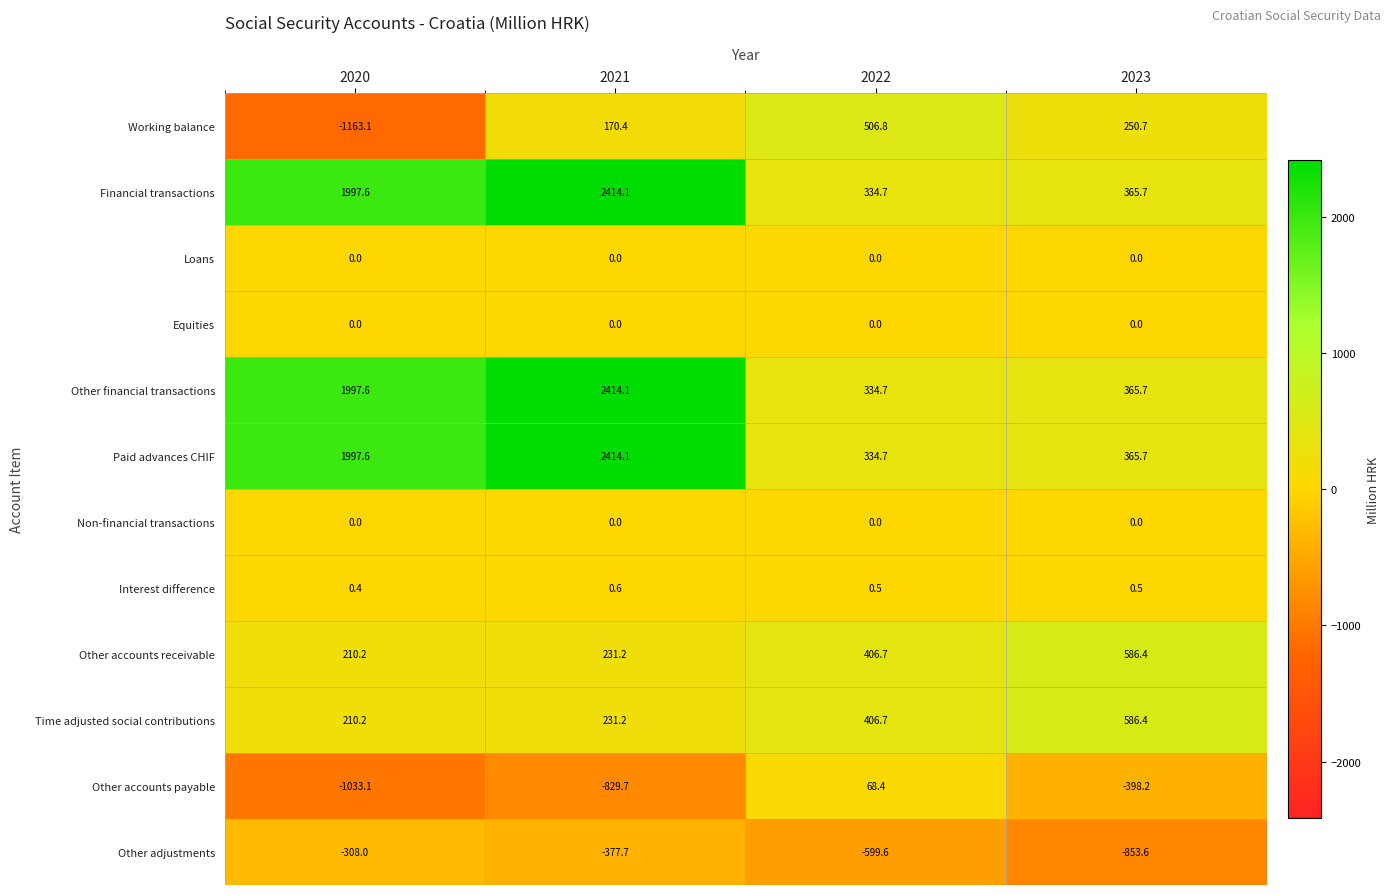

Which series changed the most between 2022 and 2023?

Other accounts payable